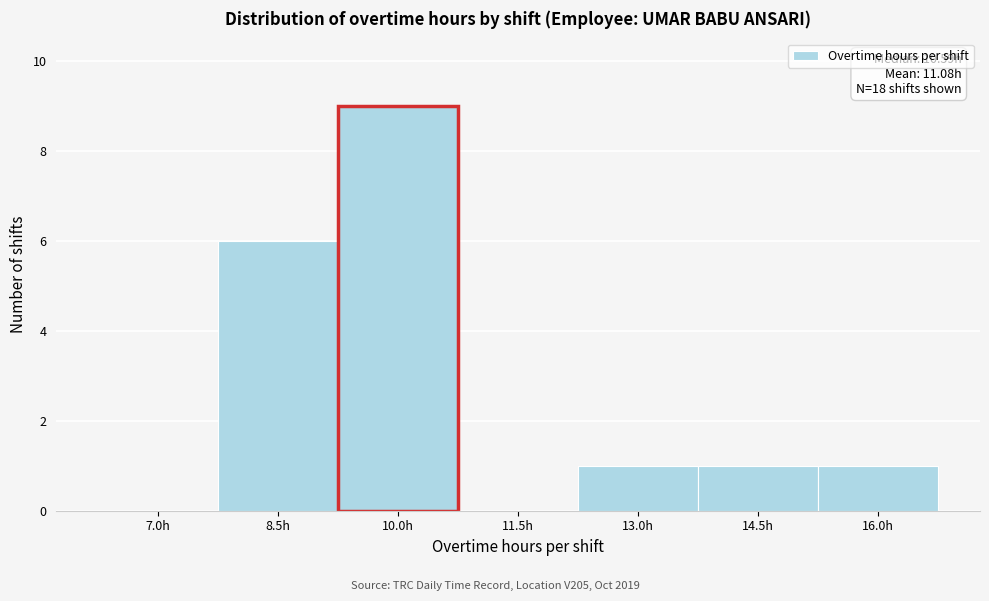

Reading left to right, transcribe all the data shown in this chart.

7.0h=0	8.5h=6	10.0h=9	11.5h=0	13.0h=1	14.5h=1	16.0h=1